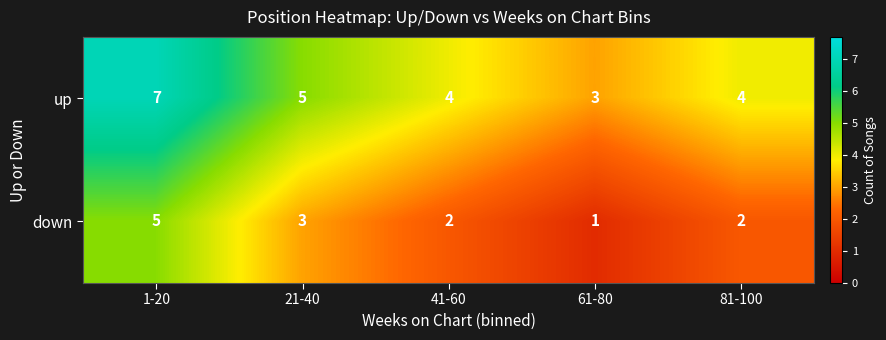

At 21-40, list the series in order from smallest to largest.

down, up